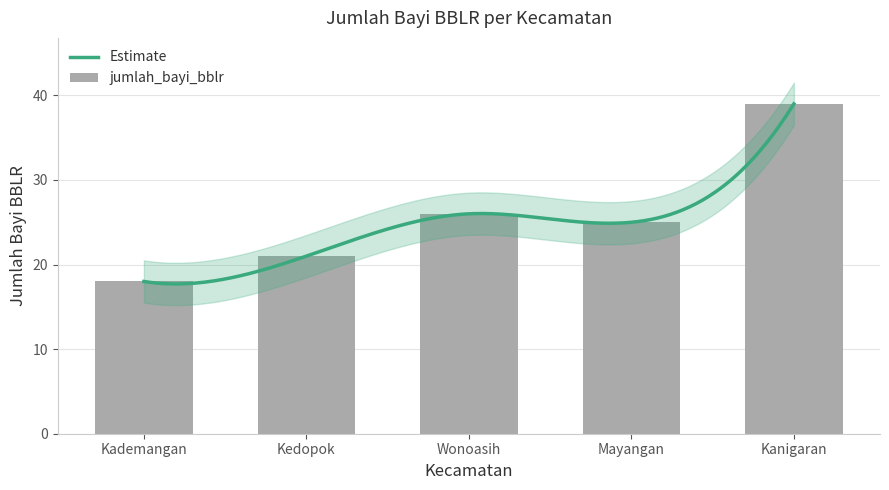

Is it true that the value at Kedopok is 11?

False